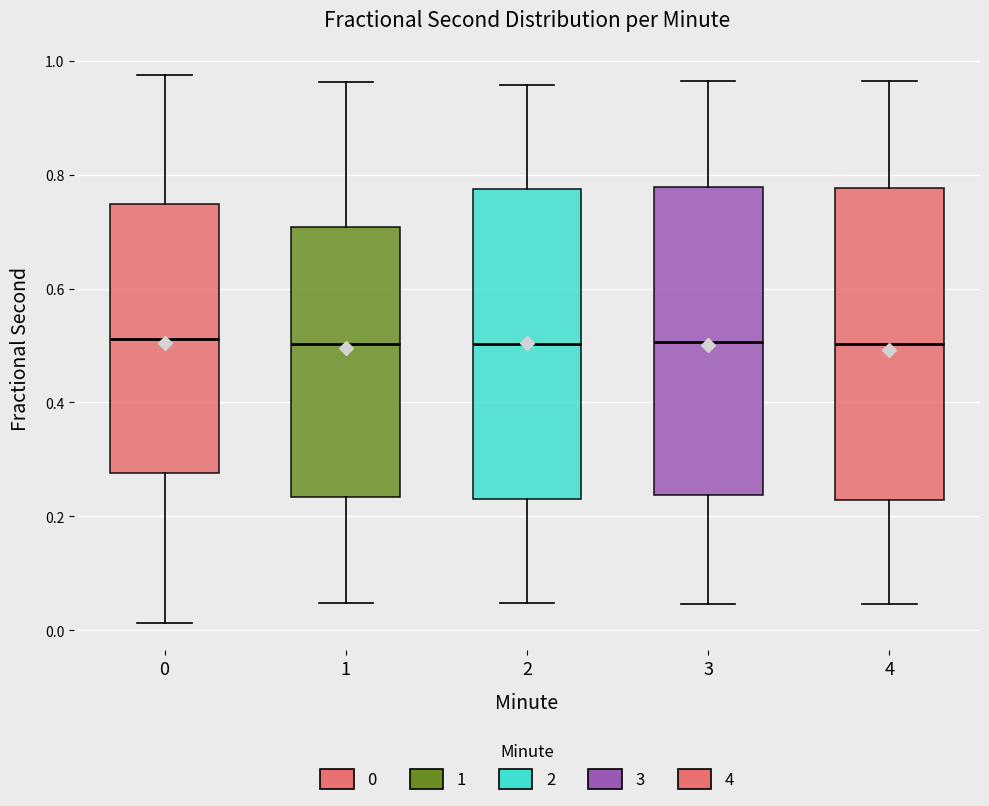

Reading left to right, read every box against the y-axis: the position of its median line, the range the box covers, and the ends of its whiskers. The values are not printed on the chart, so give them approximately, as read against the axis.

0: median 0.52, box 0.28 to 0.74, whiskers 0.02 to 0.98
1: median 0.50, box 0.24 to 0.70, whiskers 0.04 to 0.96
2: median 0.50, box 0.24 to 0.78, whiskers 0.04 to 0.96
3: median 0.50, box 0.24 to 0.78, whiskers 0.04 to 0.96
4: median 0.50, box 0.22 to 0.78, whiskers 0.04 to 0.96